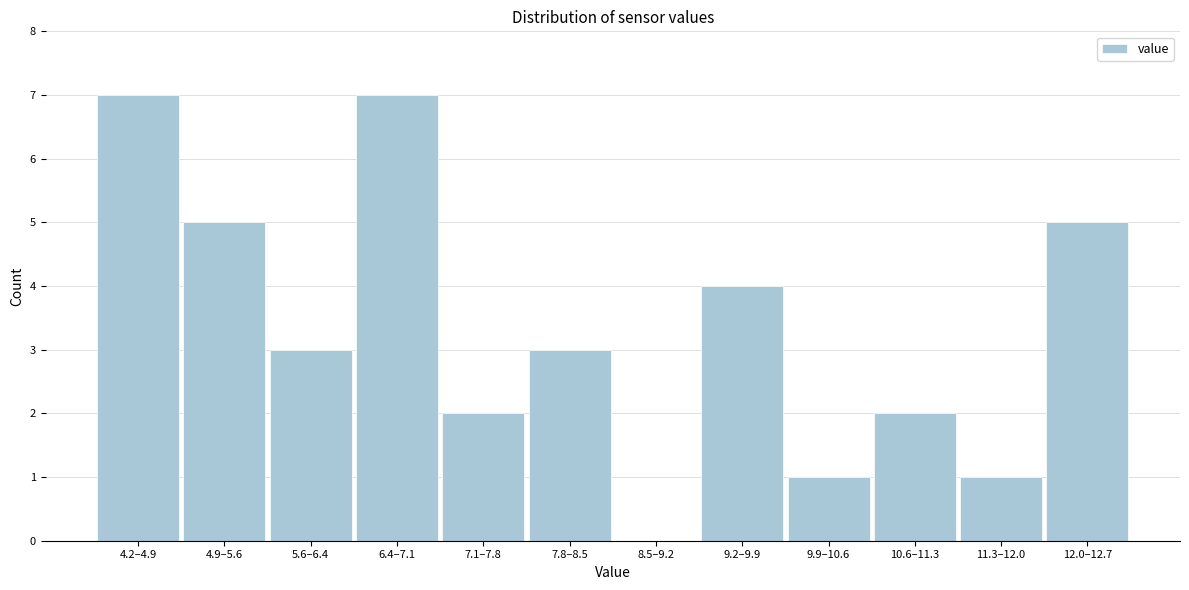

Reading left to right, list all the values displayed in this chart.

4.2–4.9=7	4.9–5.6=5	5.6–6.4=3	6.4–7.1=7	7.1–7.8=2	7.8–8.5=3	8.5–9.2=0	9.2–9.9=4	9.9–10.6=1	10.6–11.3=2	11.3–12.0=1	12.0–12.7=5